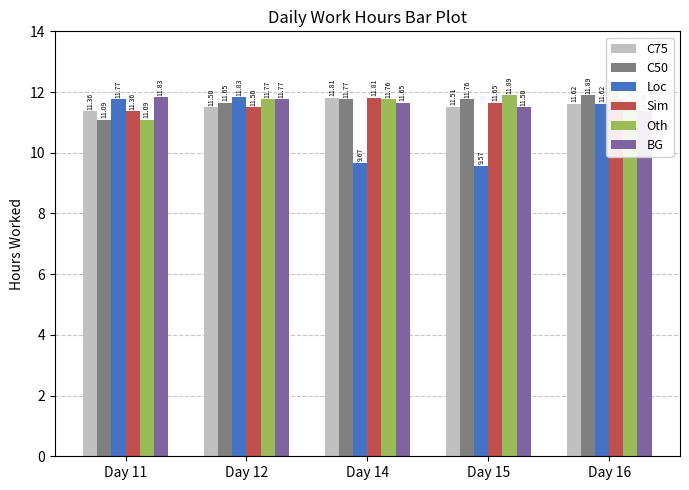

The value of C75 at Day 14 is 11.8. True or false?

True